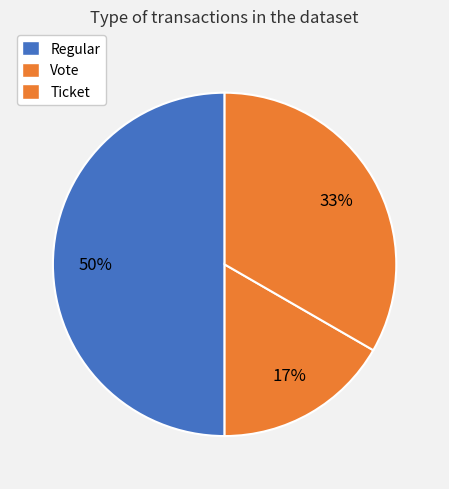

Count the number of slices in the pie.

3